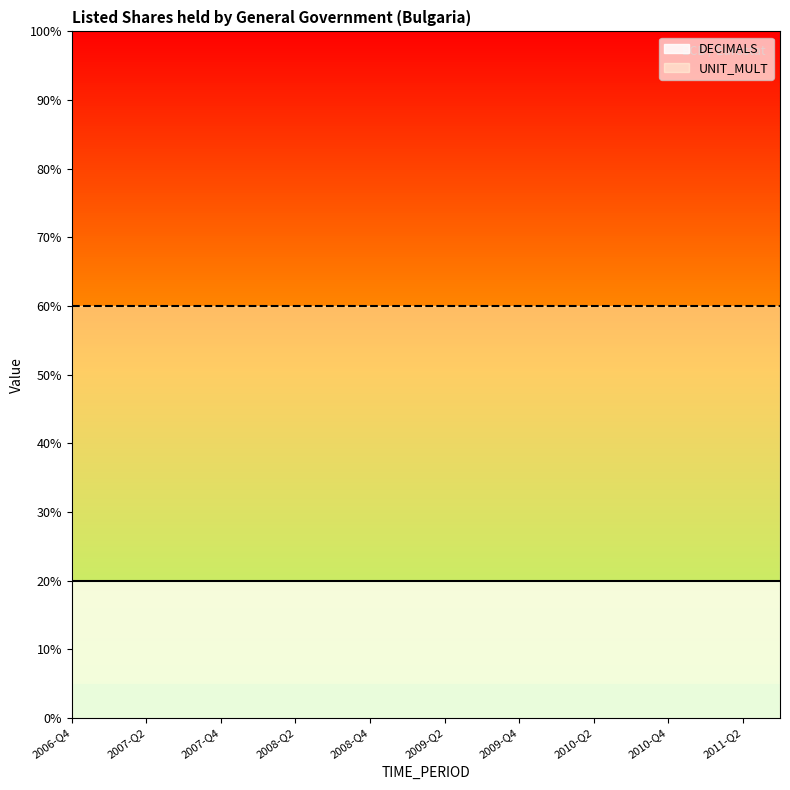

What is the approximate value of DECIMALS at 2007-Q2?

2